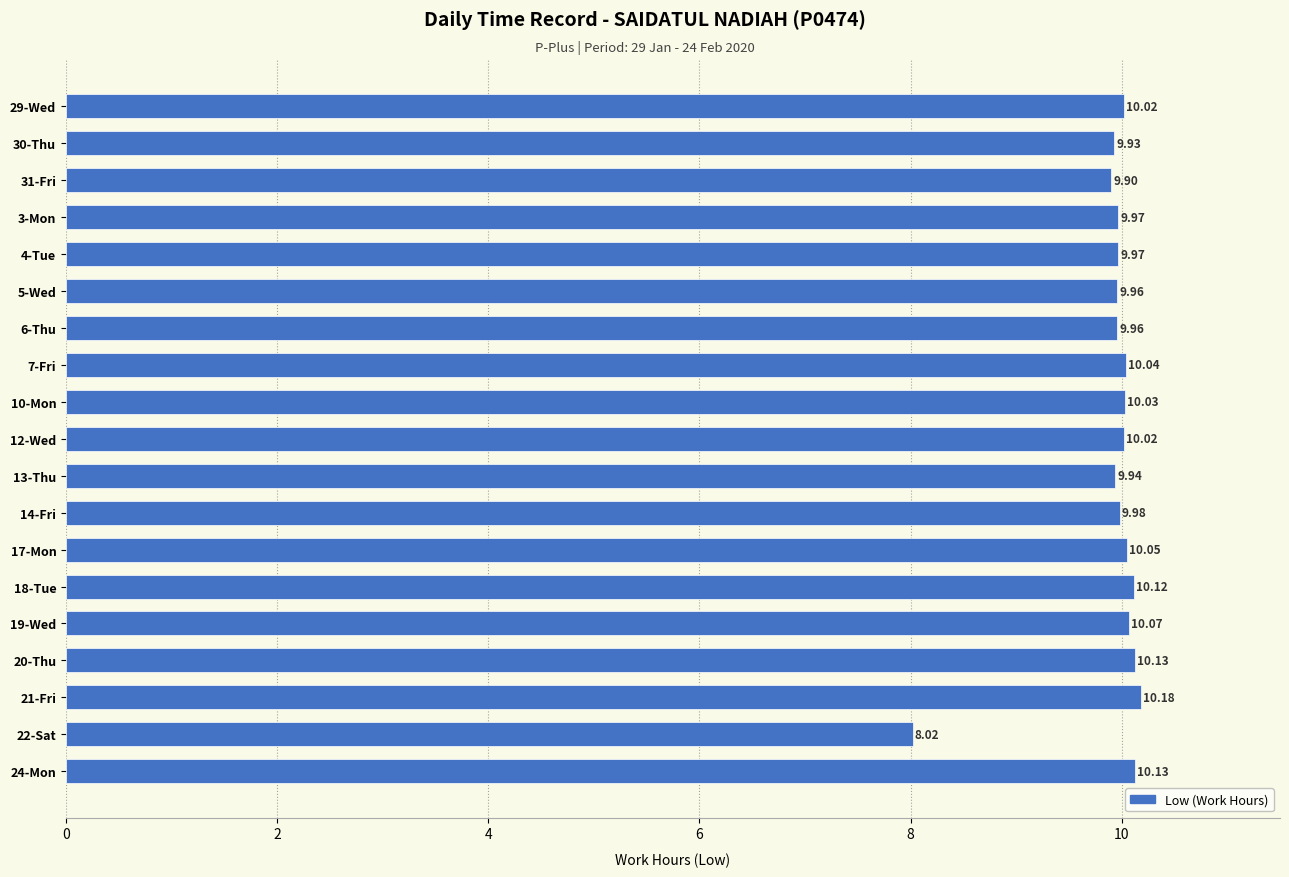

Which label corresponds to the smallest value in the chart?

22-Sat